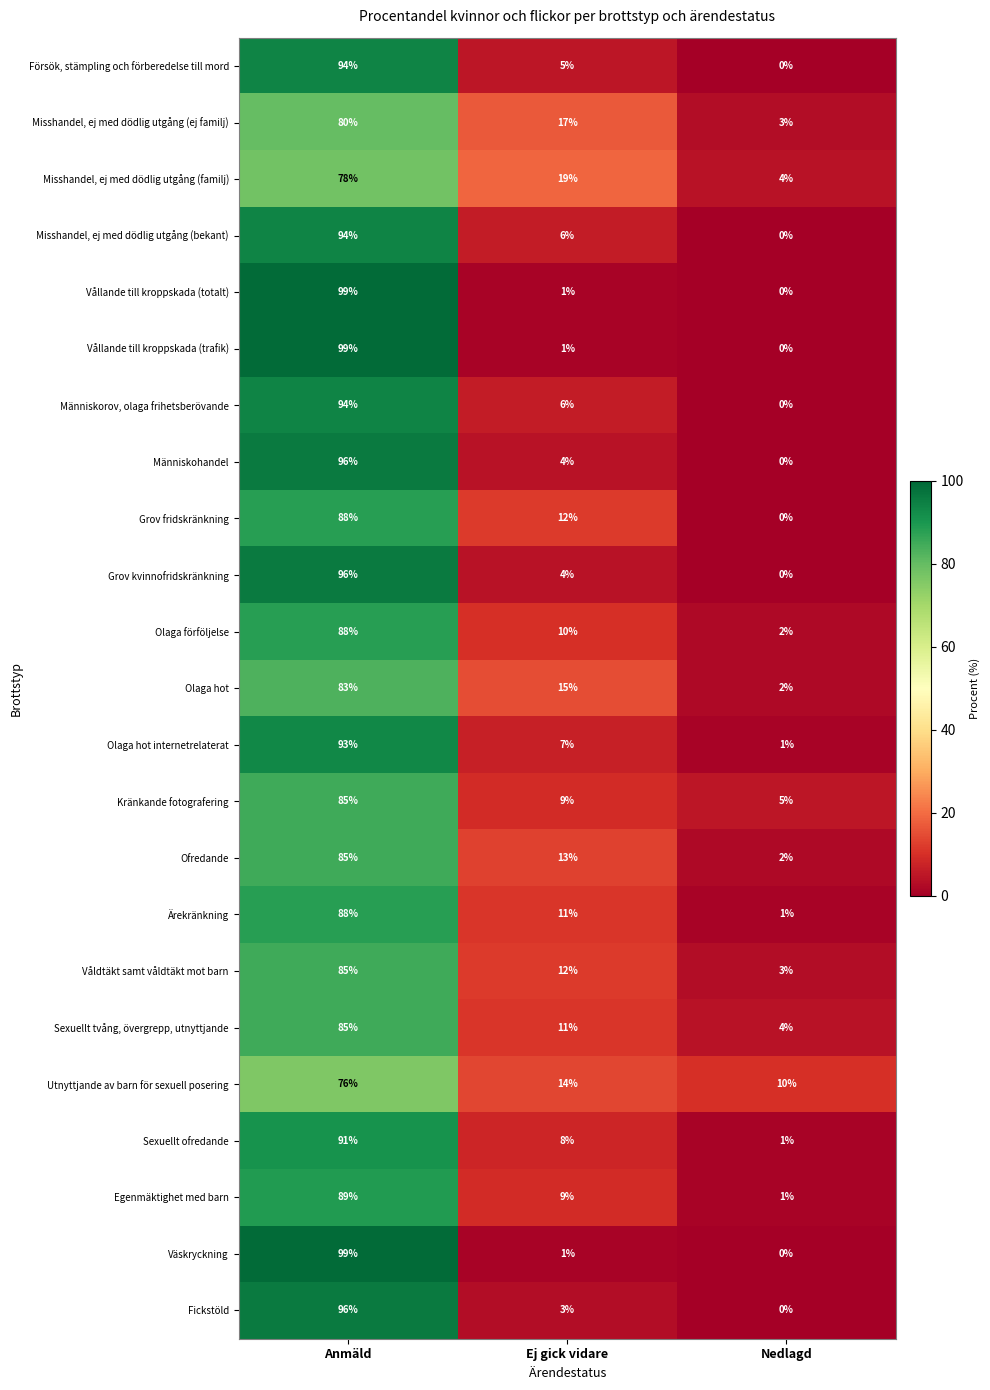

What is the sum of the Fickstöld values at Nedlagd and Ej gick vidare?

3